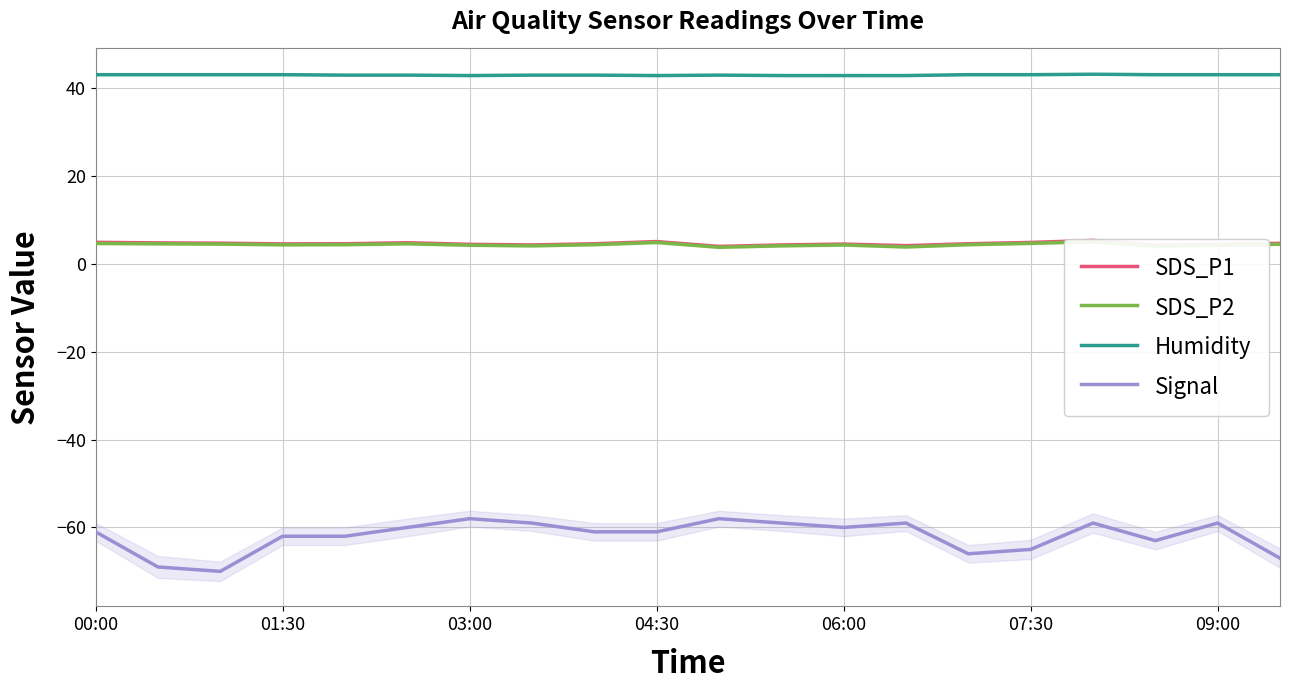

At 17, list the series in order from smallest to largest.

Signal, SDS_P2, SDS_P1, Humidity